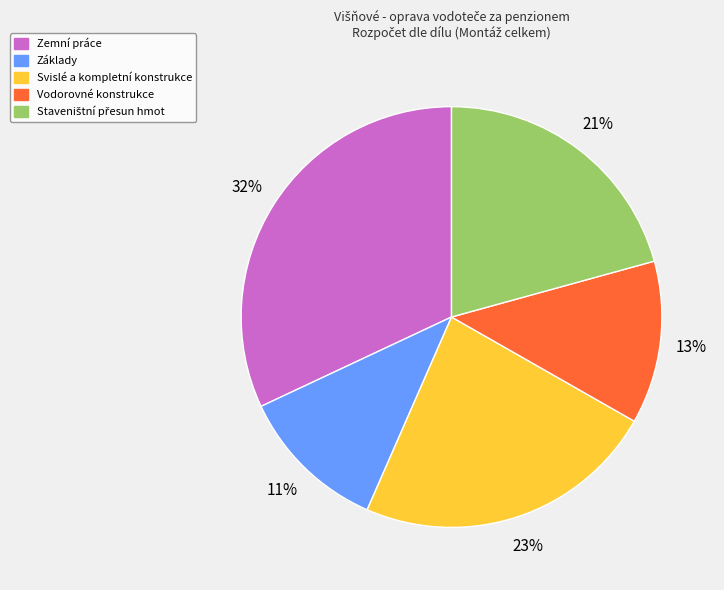

To the nearest percent, what is the average slice percentage?

20%